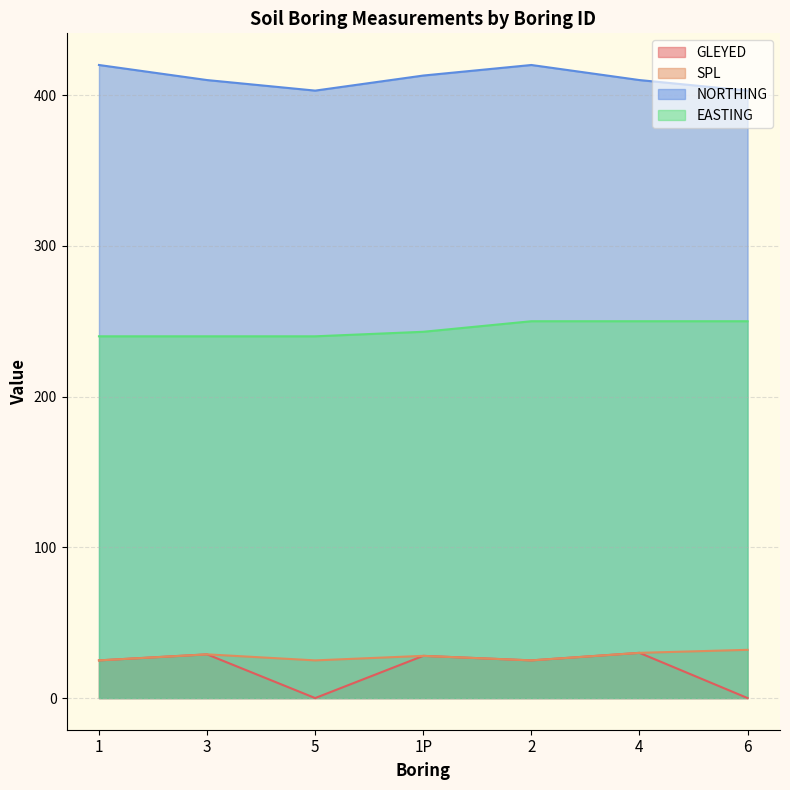

At how many categories does at least one series exceed 409?

5